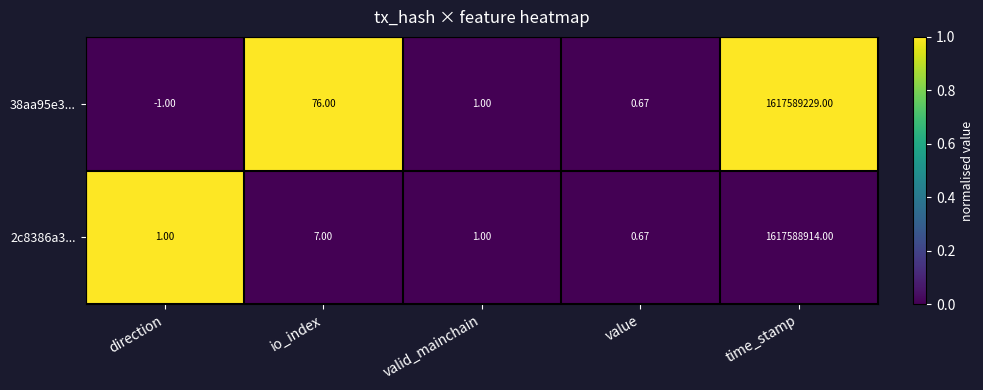

How many categories are shown in the chart?

5